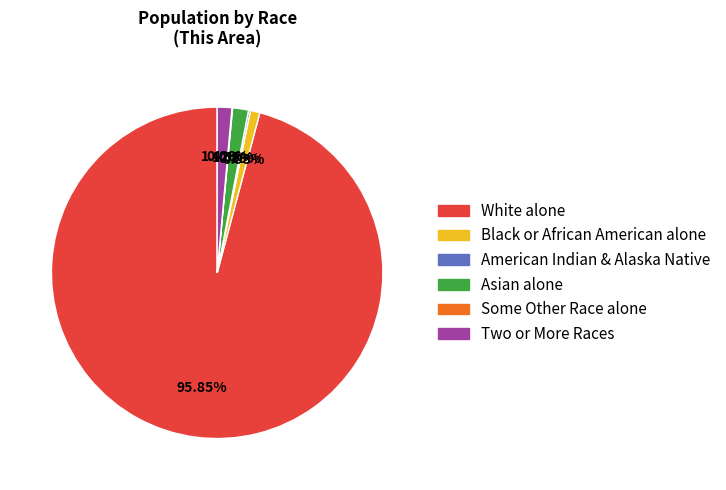

Does any single category account for the majority?

Yes